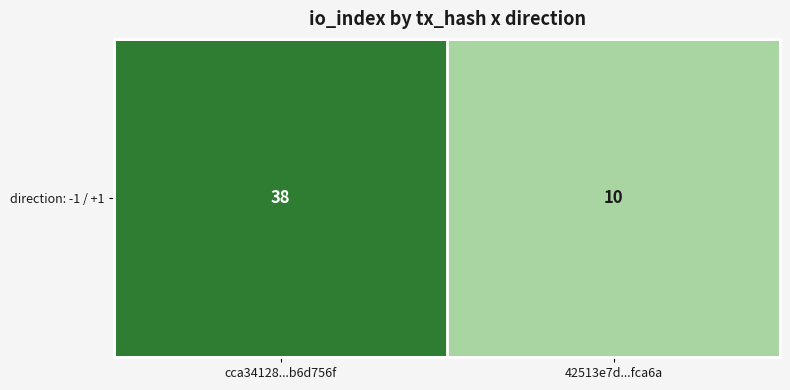

Reading right to left, transcribe all the data shown in this chart.

42513e7d...fca6a=10	cca34128...b6d756f=38